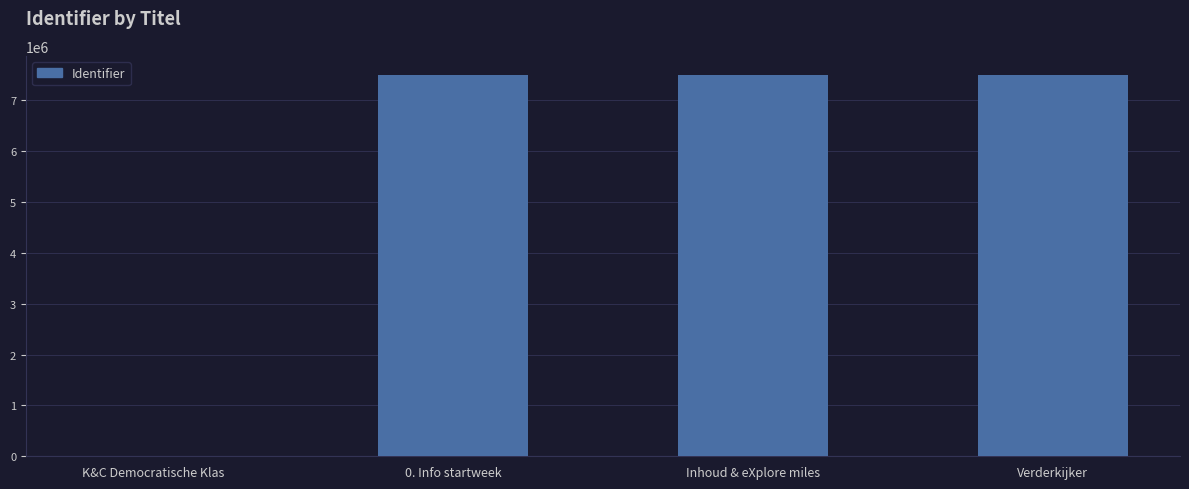

What is the ratio of the value at 0. Info startweek to the value at Inhoud & eXplore miles?

1.0